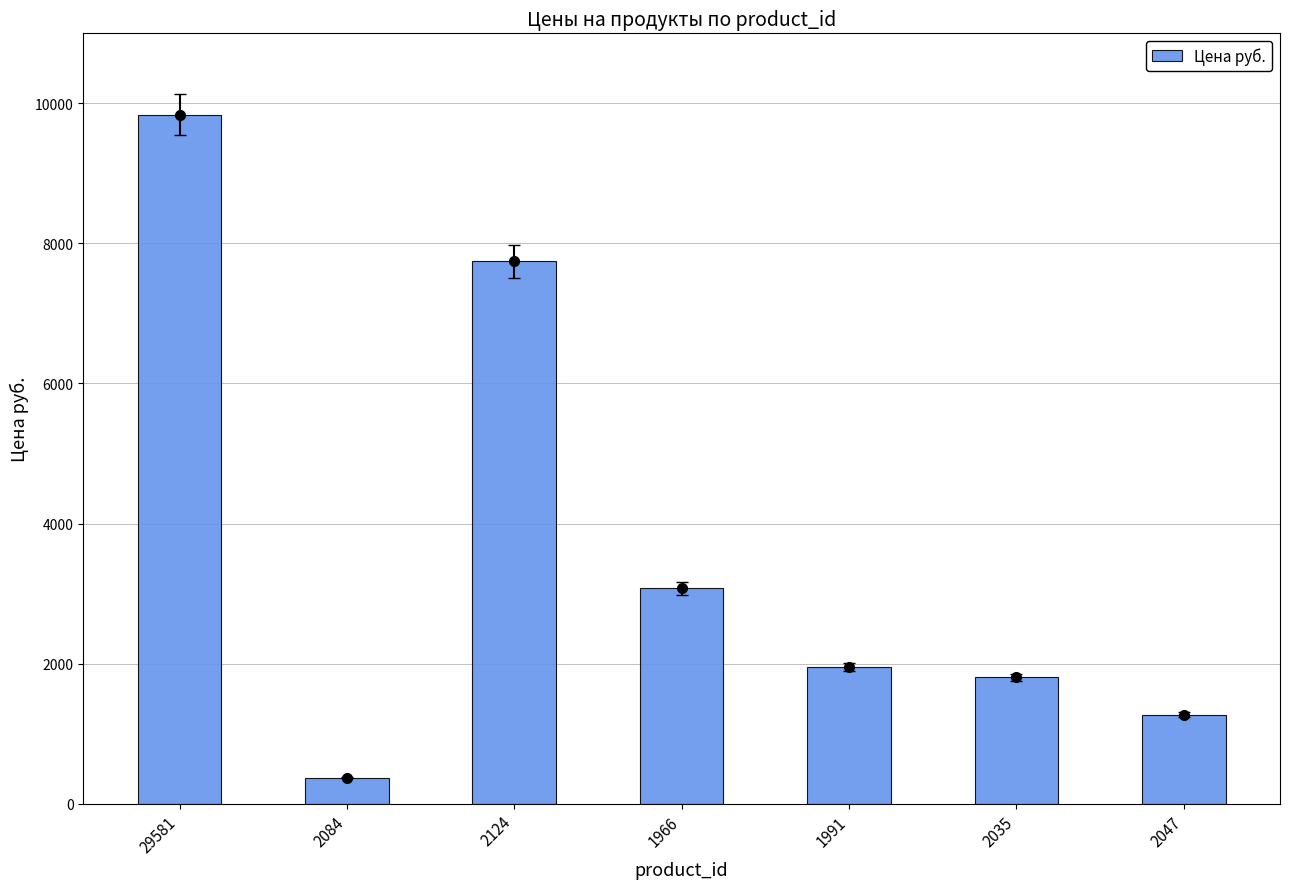

The value at 29581 is 6855. True or false?

False